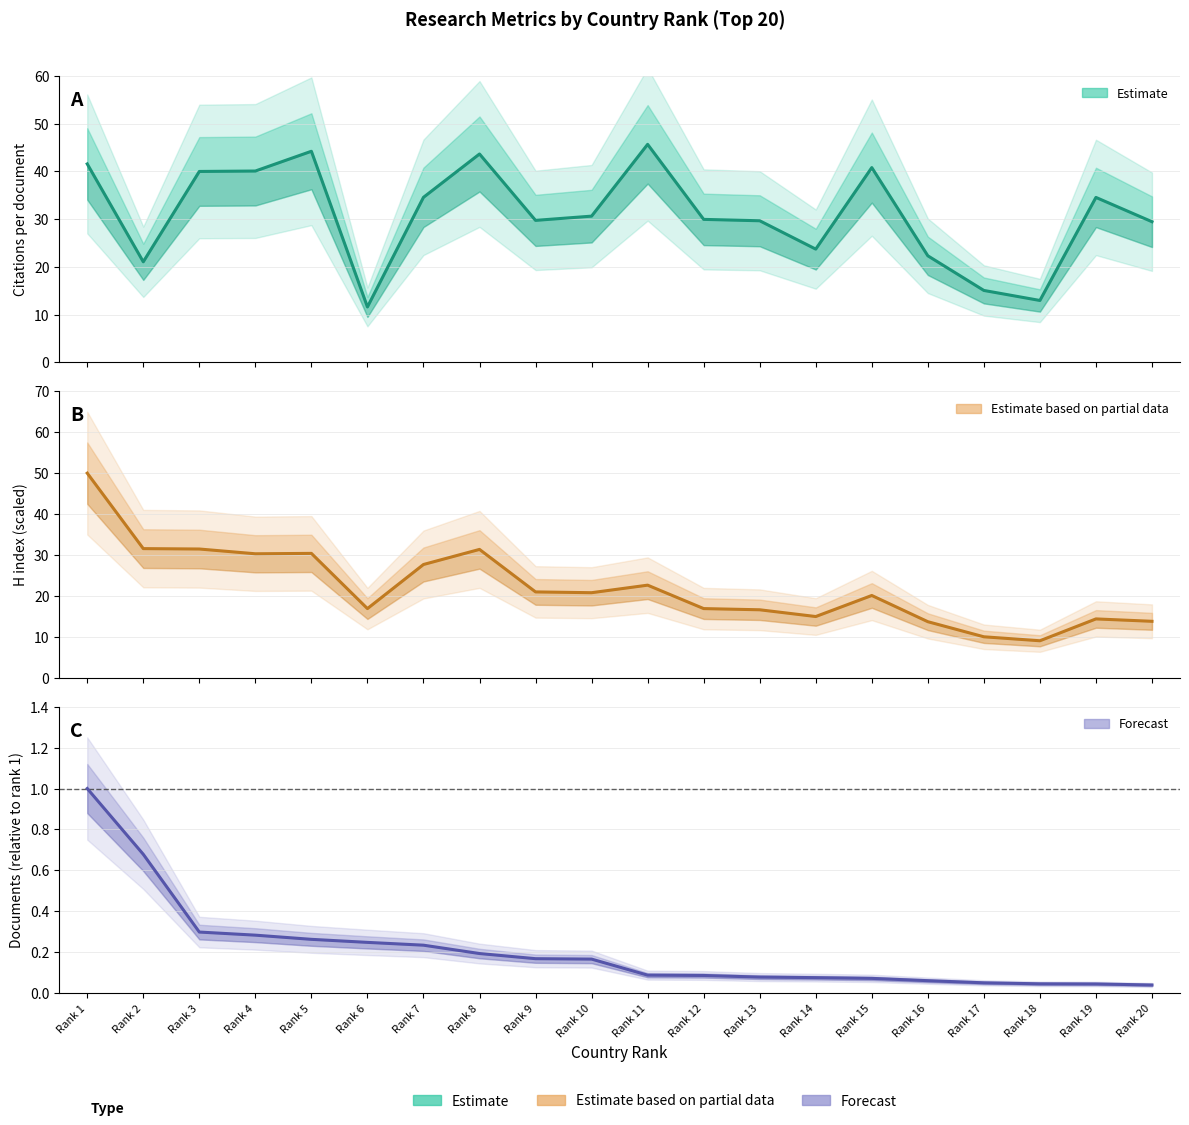

Where do Citations per document and H index (scaled) first cross each other?

Rank 2 and Rank 3